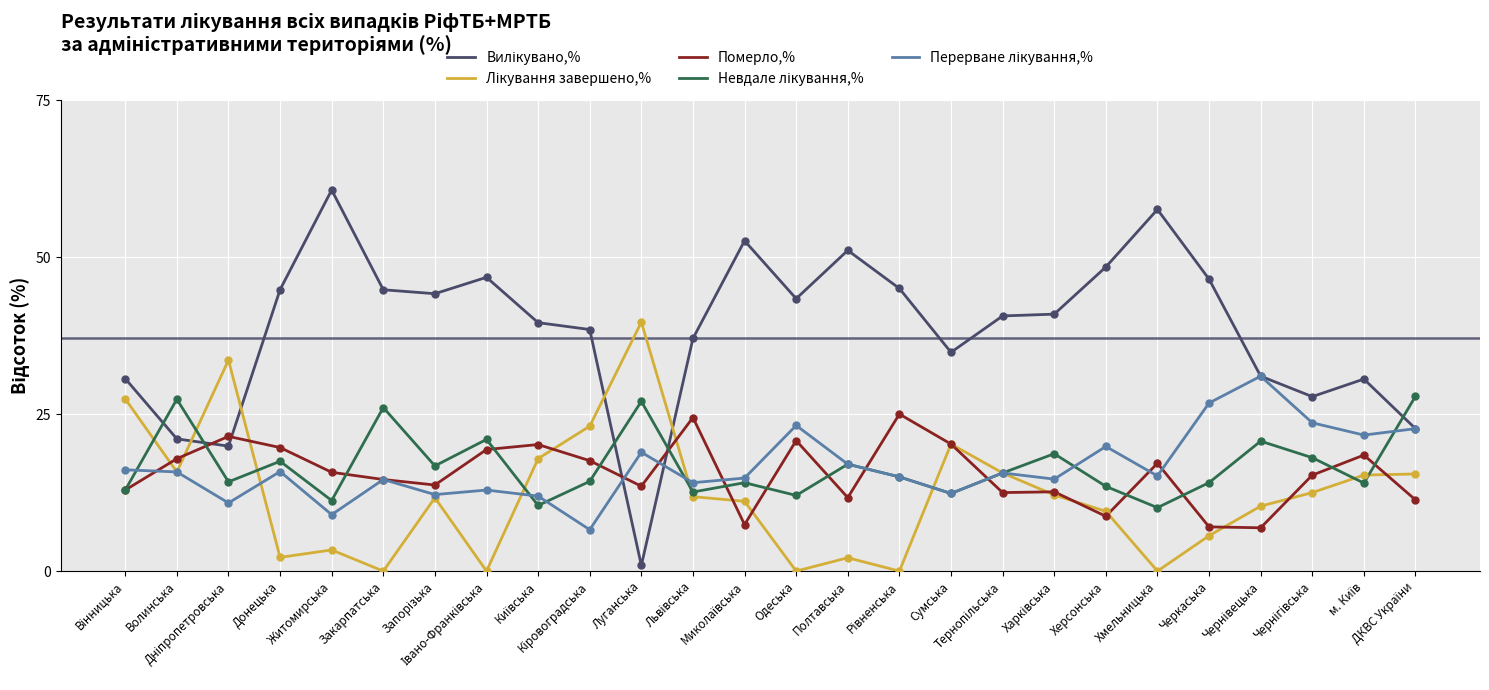

What is the lowest value of the Померло,% series?

6.9